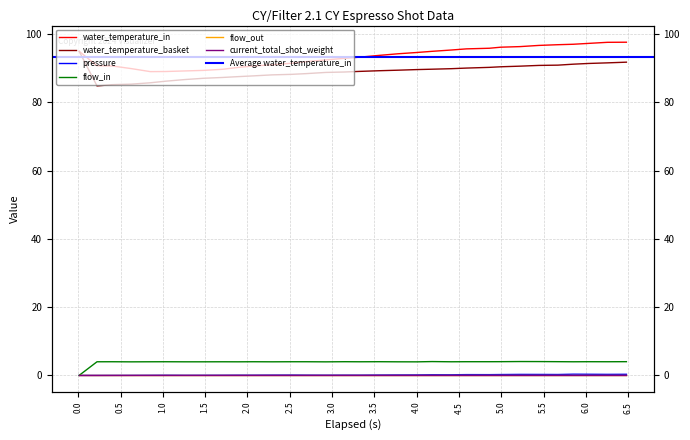

At which label is flow_in closest to 2?

1.0